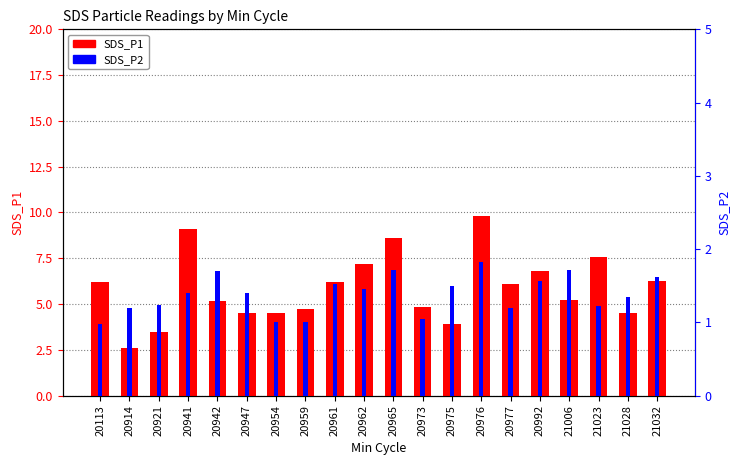

What is the average value of the SDS_P2 series?

1.4